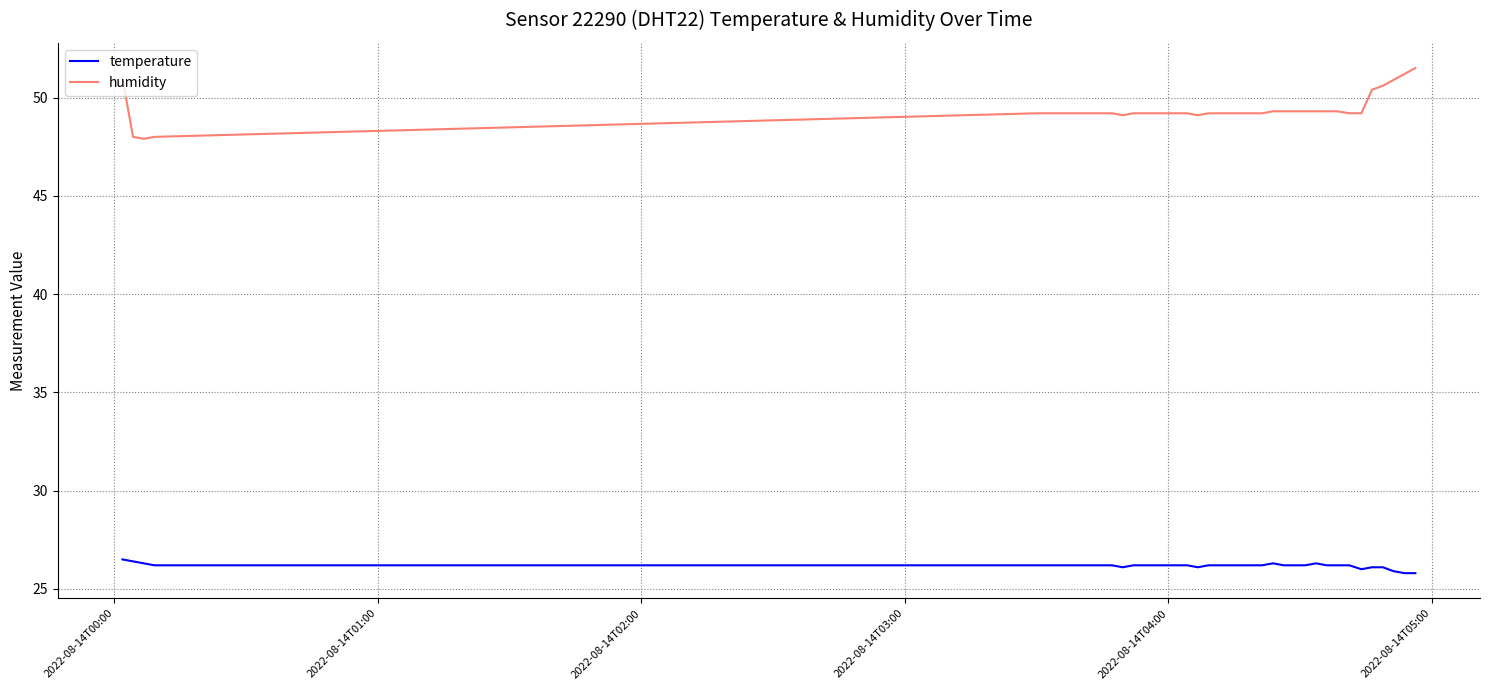

True or false: humidity and temperature cross at least once.

False